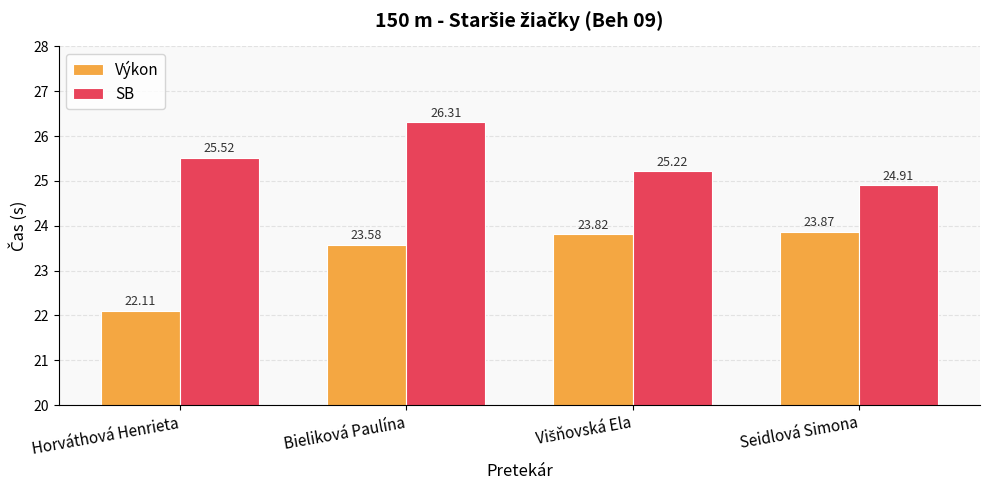

Rank the series by their average value, from highest to lowest.

SB, Výkon